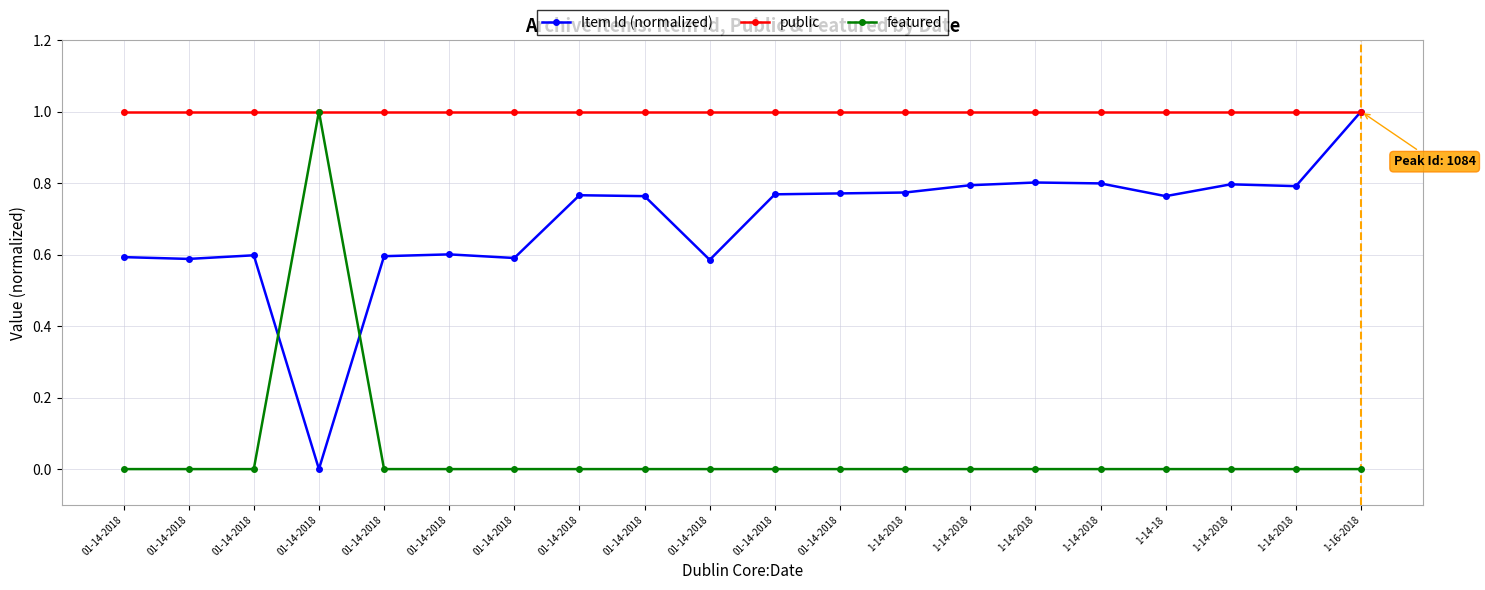

What are all the series names shown in the legend?

Item Id (normalized), public, featured